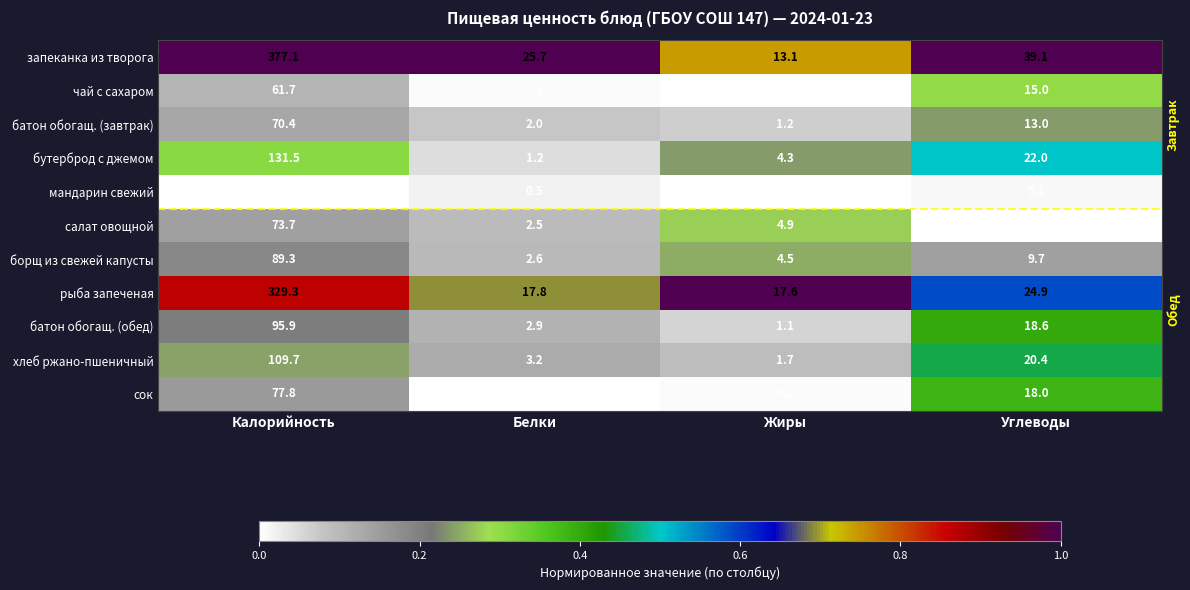

The value of борщ из свежей капусты at Жиры is 7.8. True or false?

False